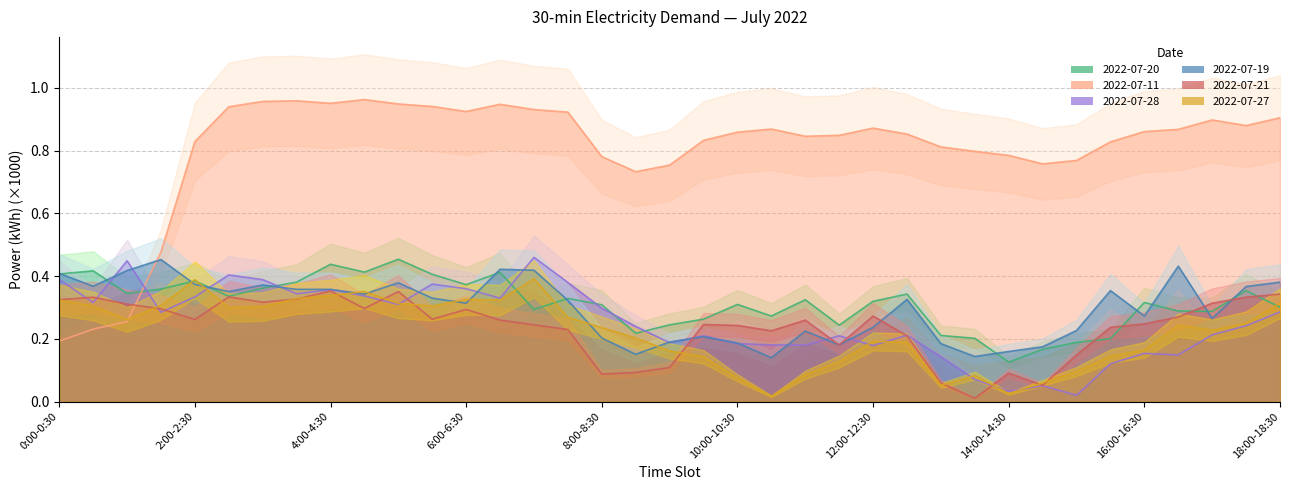

Between 2:00-2:30 and 6:30-7:00, which series saw the biggest shift?

2022-07-11